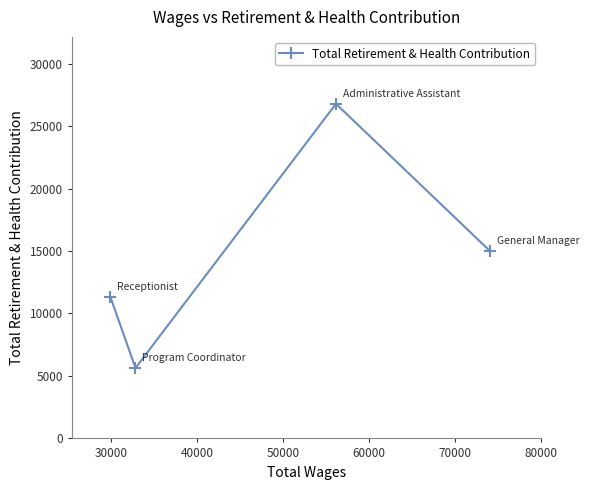

What is the minimum value shown in the chart?

5636